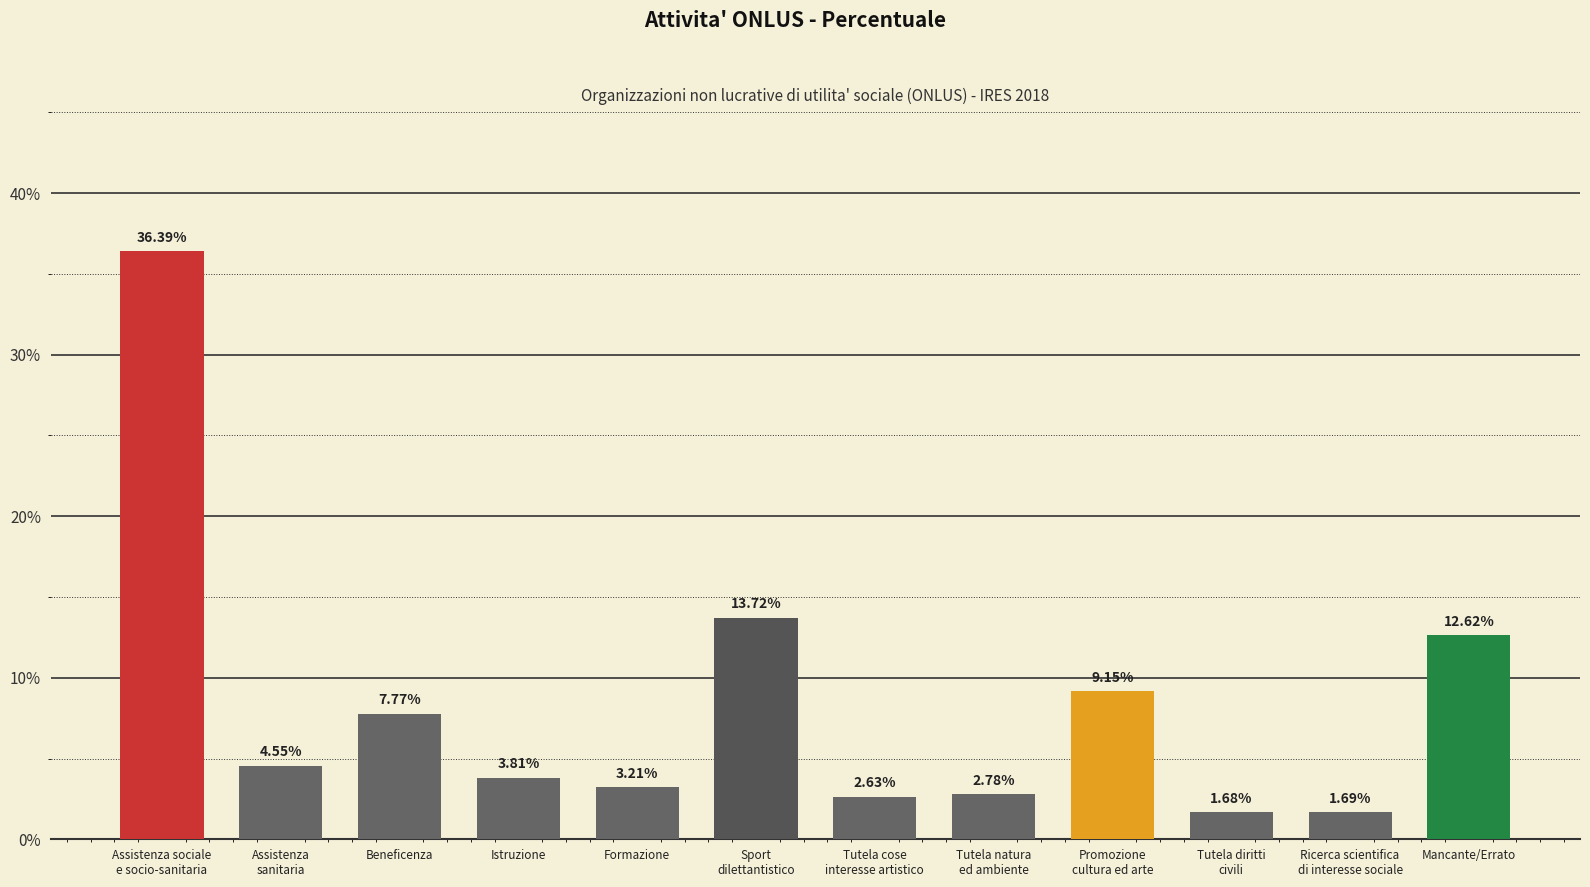

Between Promozione
cultura ed arte and Formazione, which is larger?

Promozione
cultura ed arte